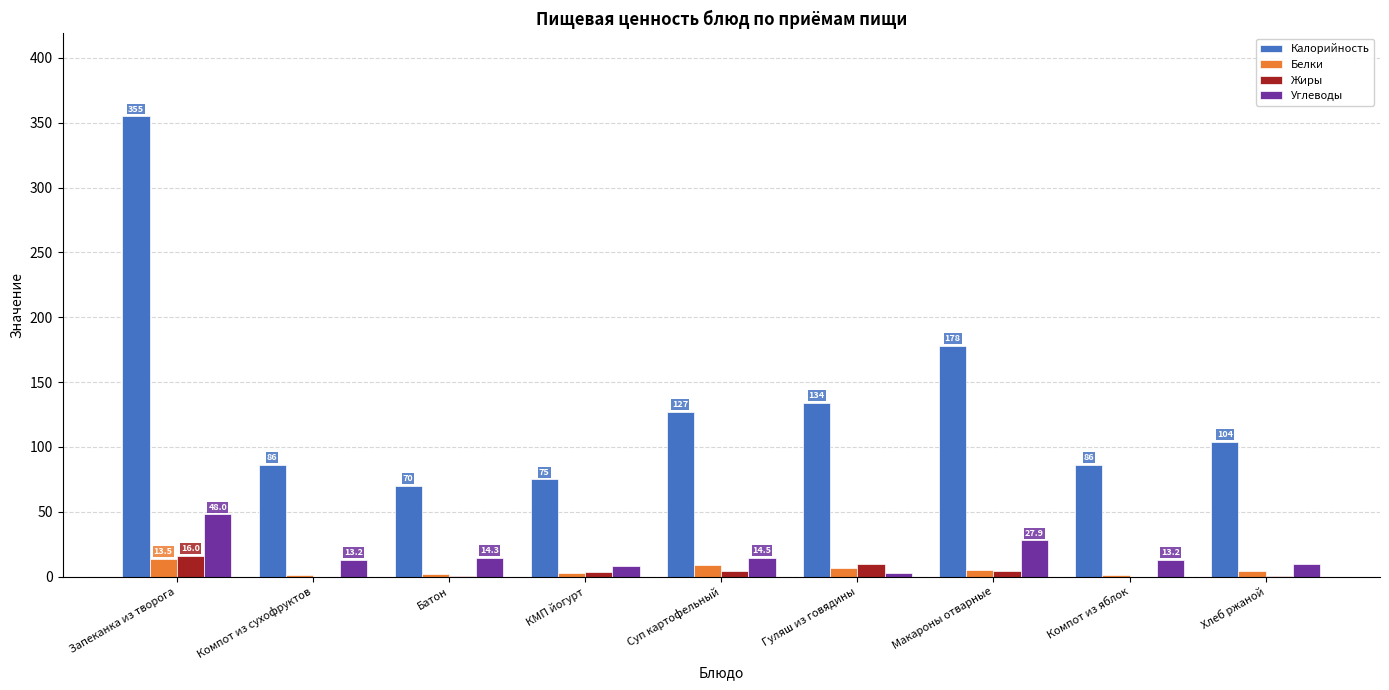

What are all the series names shown in the legend?

Калорийность, Белки, Жиры, Углеводы